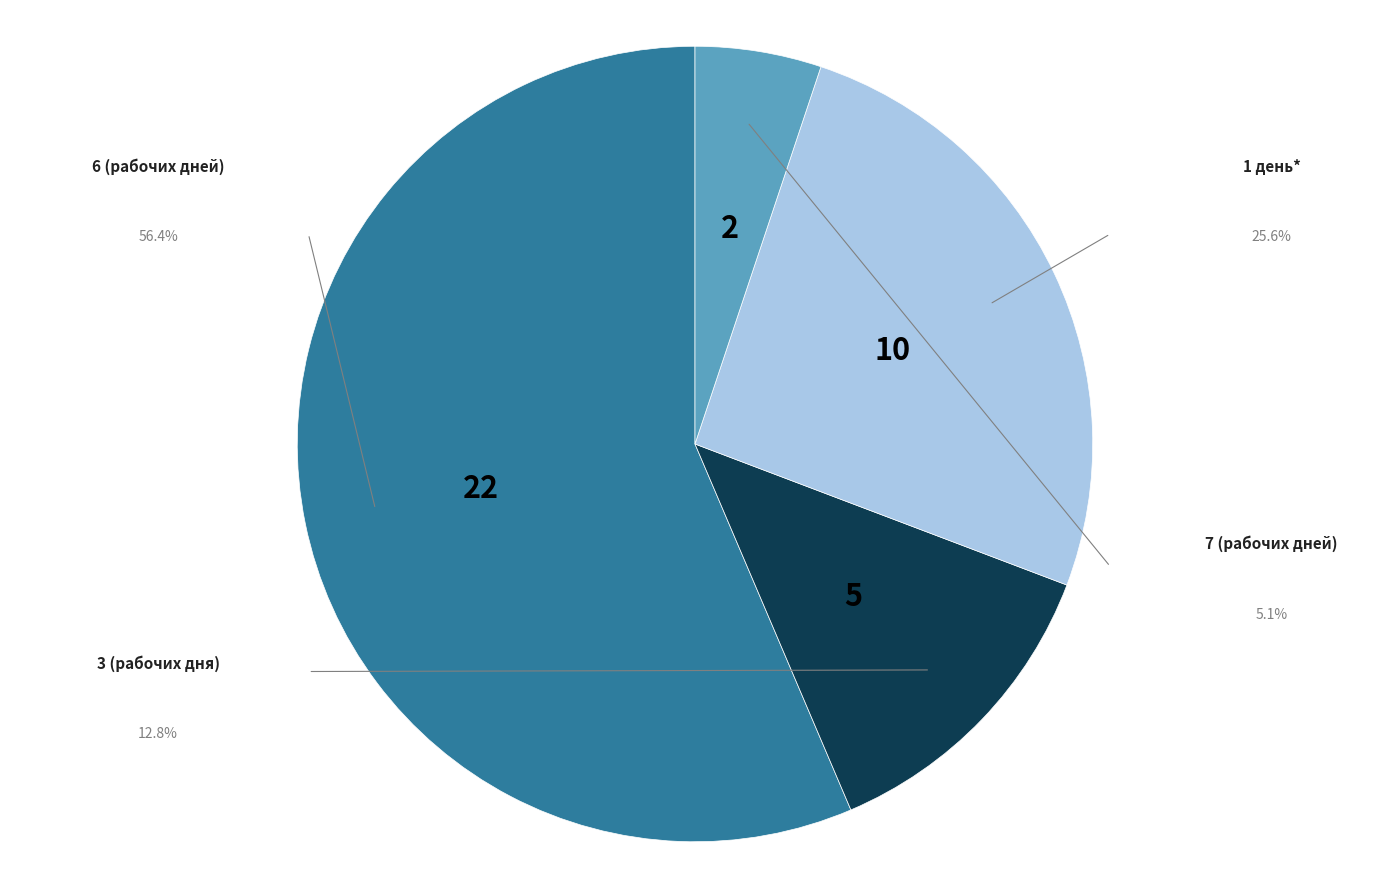

Is there a majority slice in this chart?

Yes